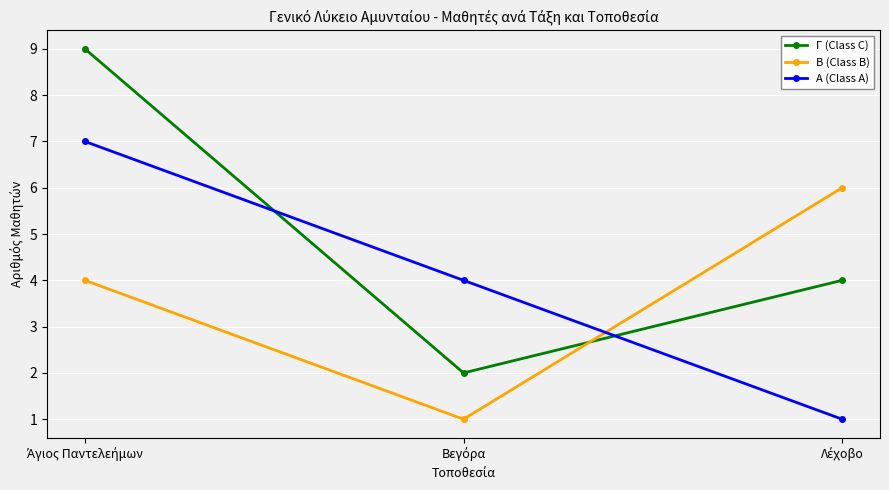

How many values in the Α (Class A) series are below 4?

1